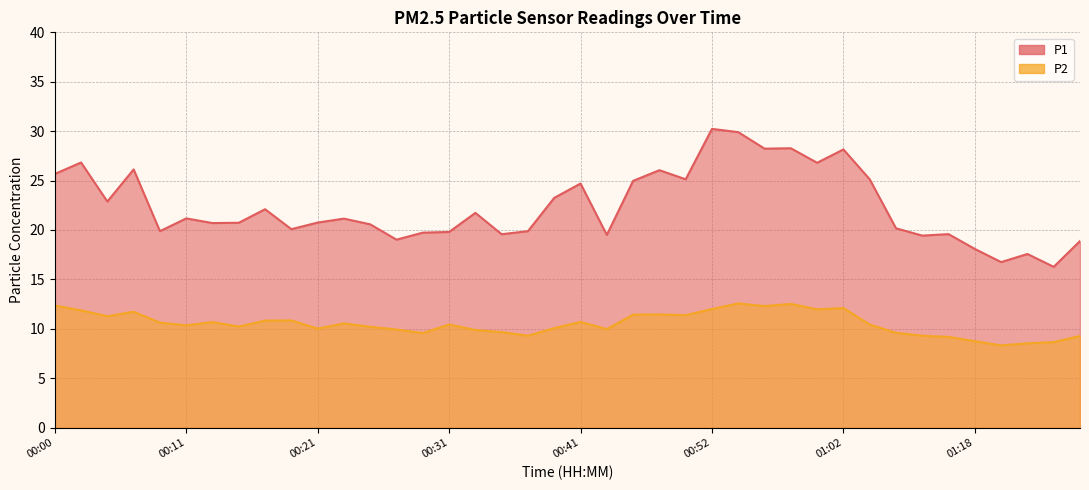

The value of P2 at 00:43 is 17.4. True or false?

False